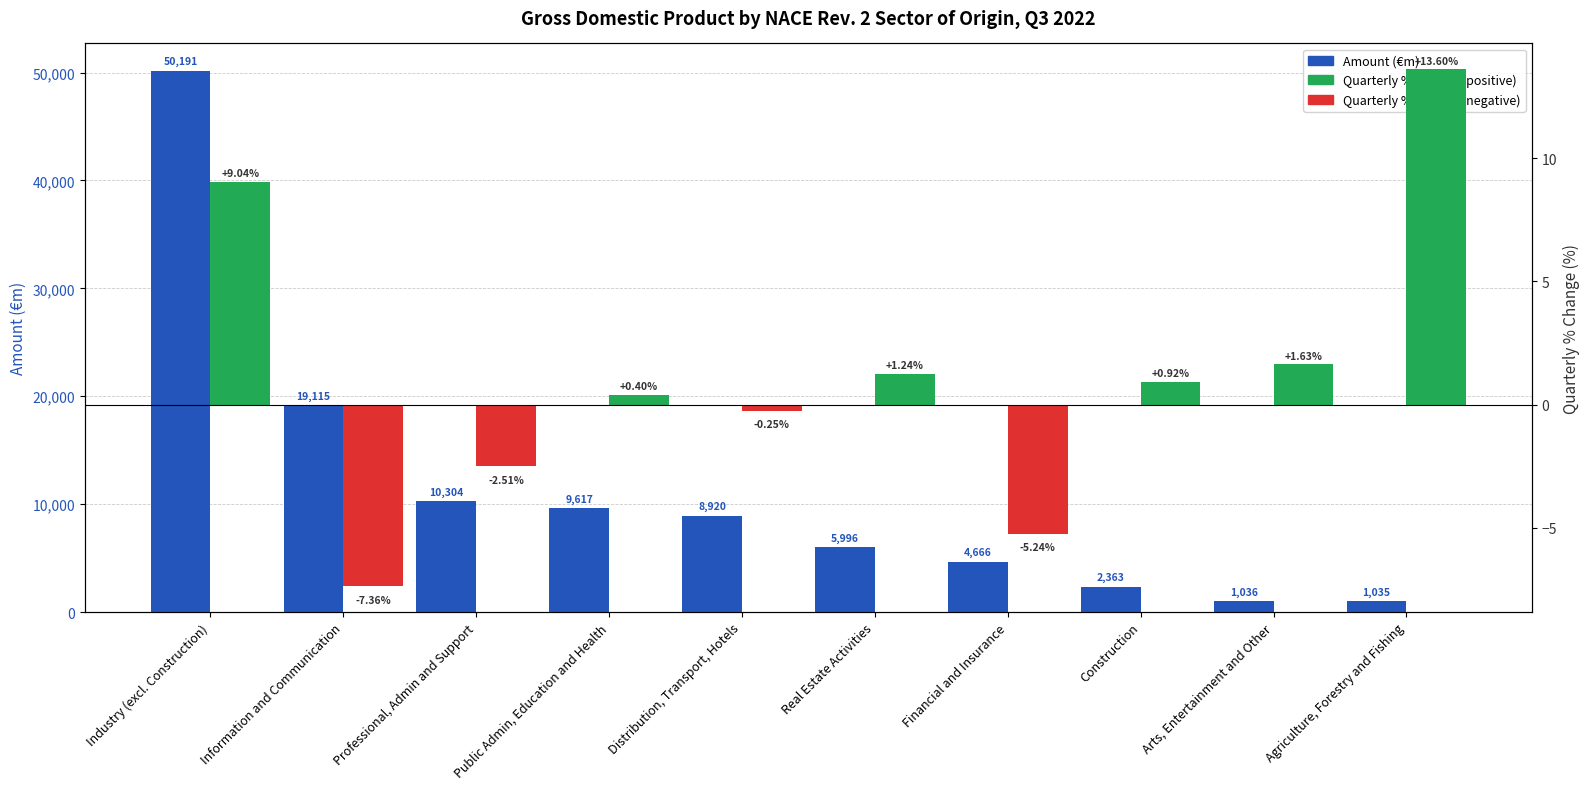

The Amount (€m) series shows 3772.7 at Real Estate Activities. True or false?

False